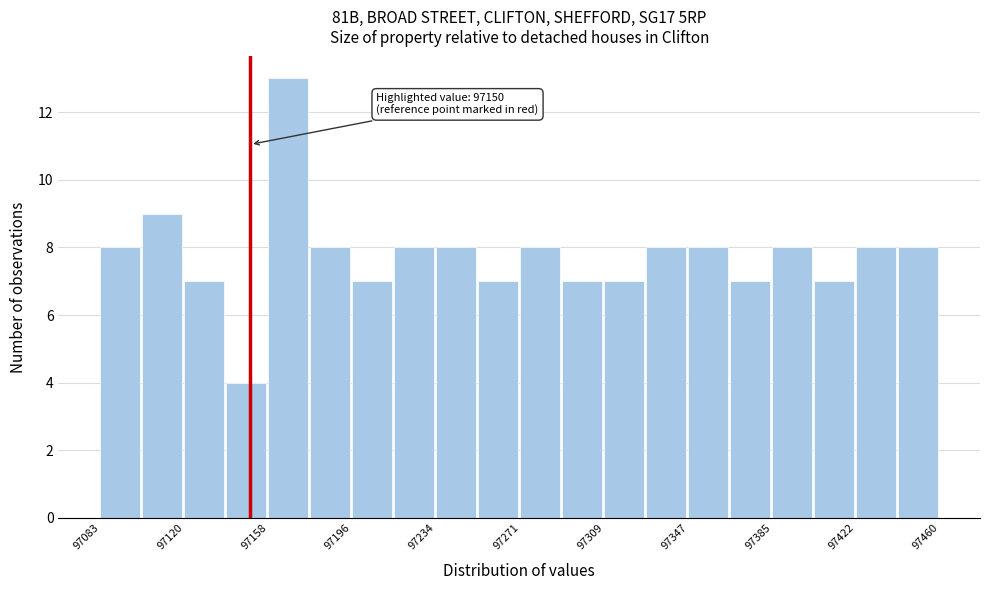

Around what value on the x-axis is the tallest bar? Give the approximate position of its centre, as read against the axis.

97165